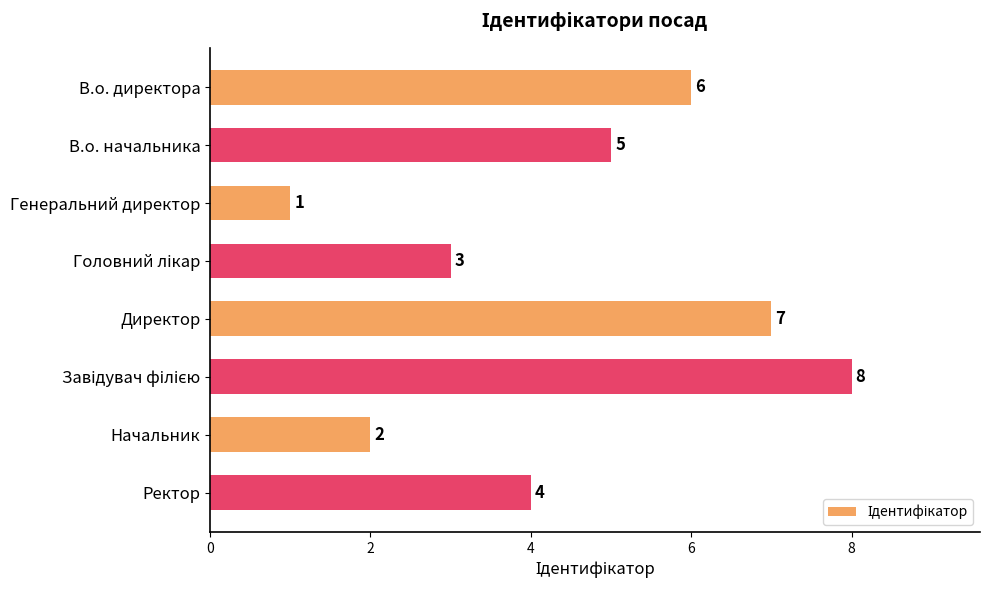

What is the difference between the values at Директор and Начальник?

5